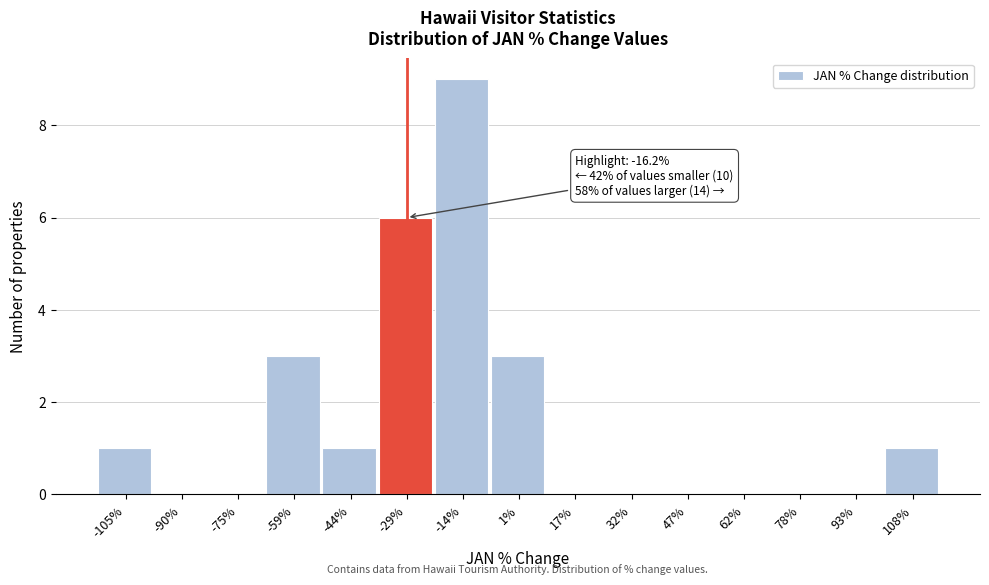

Reading left to right, what are all the values shown in this chart?

-105%=1	-90%=0	-75%=0	-59%=3	-44%=1	-29%=6	-14%=9	1%=3	17%=0	32%=0	47%=0	62%=0	78%=0	93%=0	108%=1